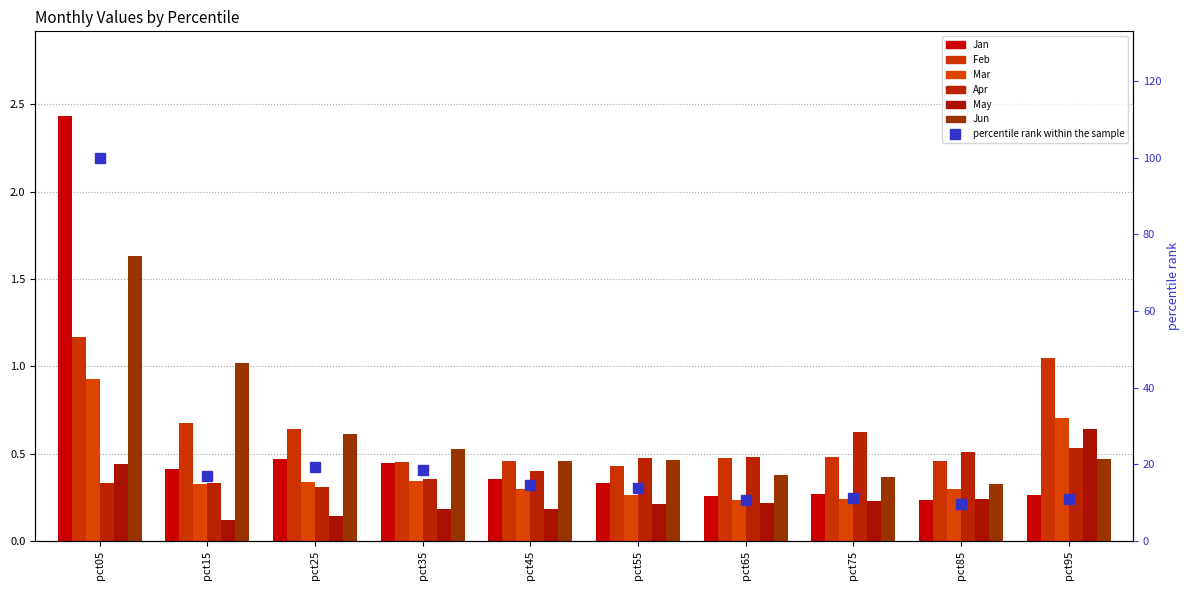

What is the sum of all Apr values?

4.4